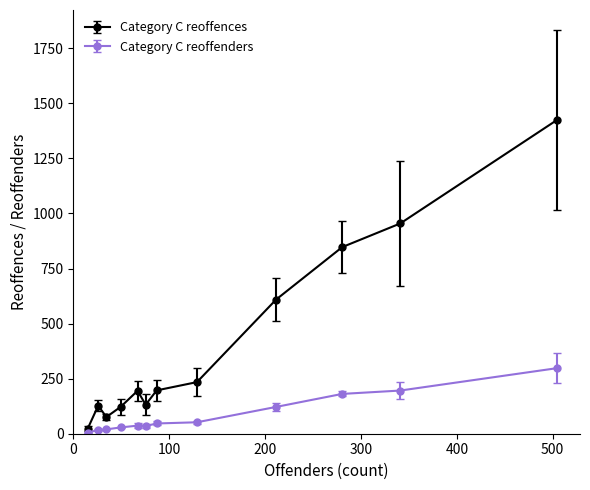

Which series has the largest range (max minus min)?

Category C reoffences